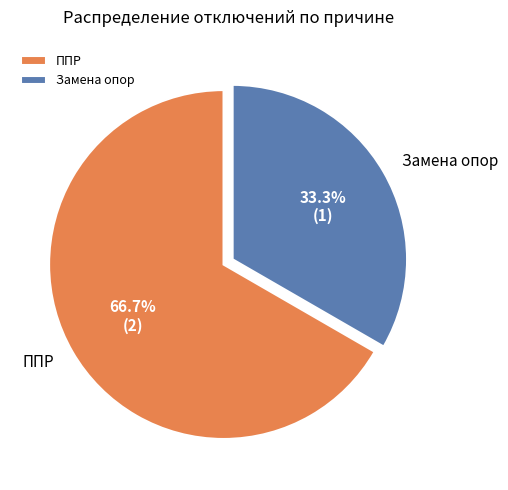

What is the total percentage of ППР and Замена опор?

100.0%